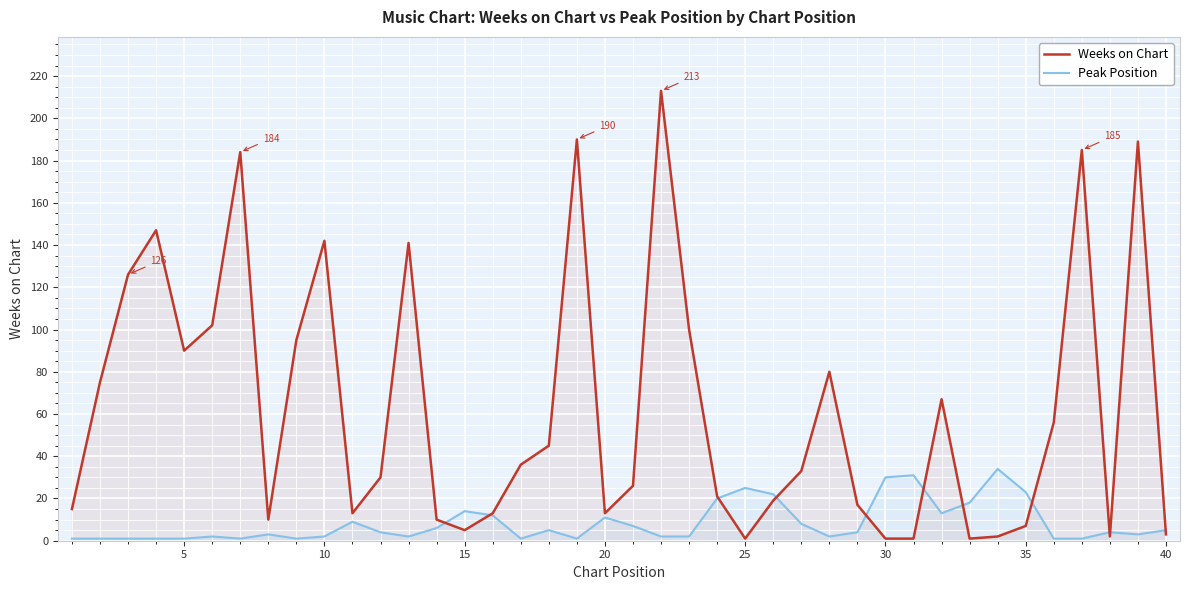

Rank the series by their average value, from highest to lowest.

Weeks on Chart, Peak Position